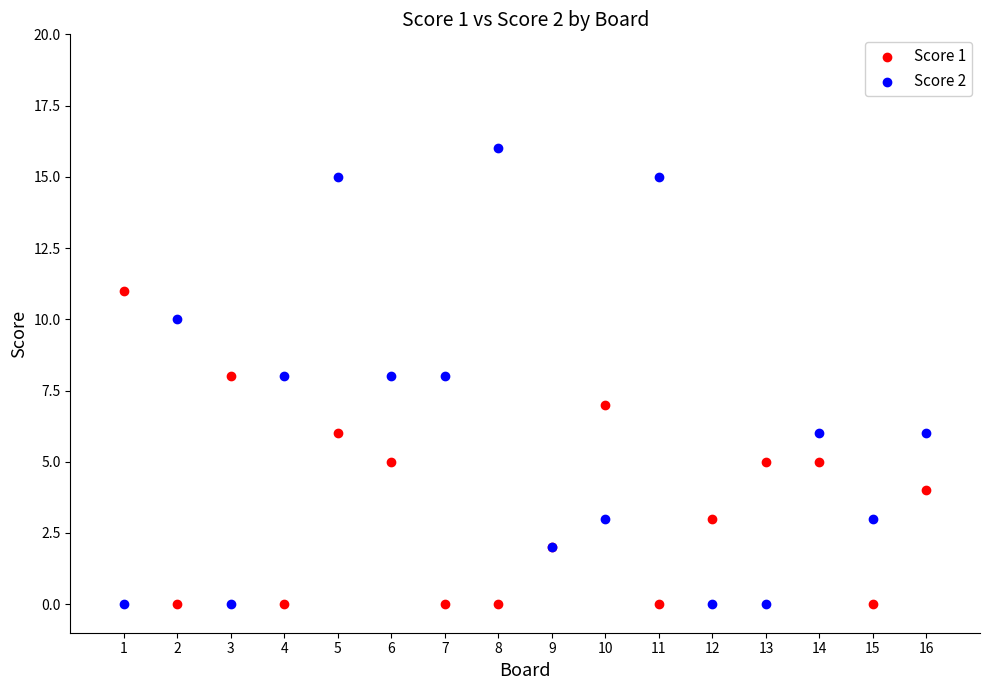

Which series has the widest spread of Y values?

Score 2